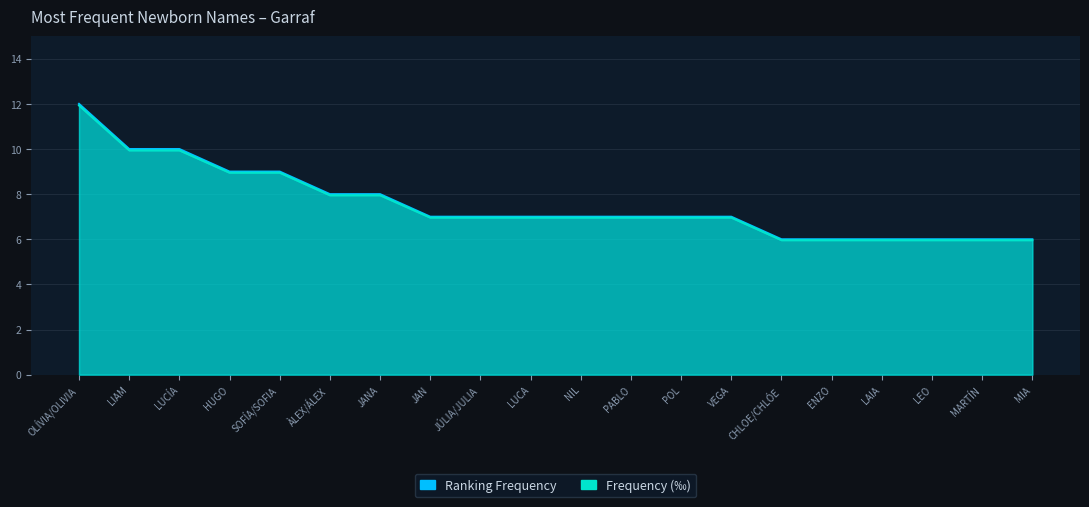

What is the minimum value for Frequency (‰)?

6.0